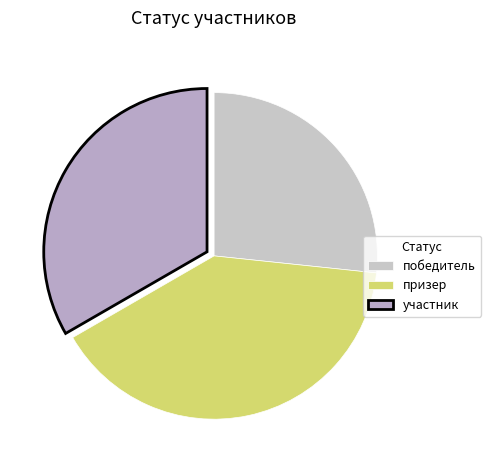

Is it true that победитель is 13% of the pie?

False